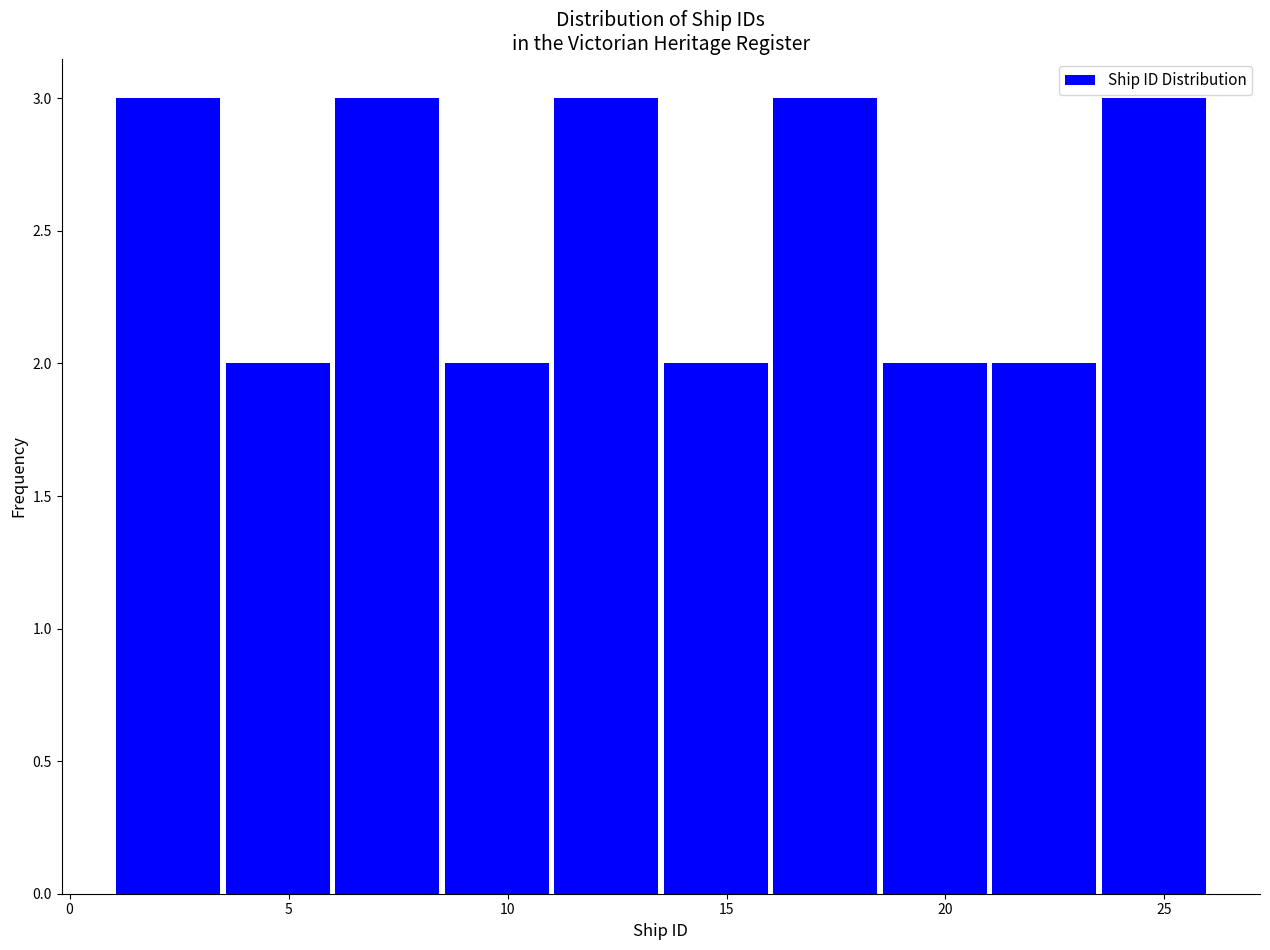

Reading left to right, transcribe this chart: for each bar, give the range it covers on the x-axis and its height. The values are not printed on the chart, so give them approximately, as read against the axis.

1.0 to 3.5: 3
3.5 to 6.0: 2
6.0 to 8.5: 3
8.5 to 11.0: 2
11.0 to 13.5: 3
13.5 to 16.0: 2
16.0 to 18.5: 3
18.5 to 21.0: 2
21.0 to 23.5: 2
23.5 to 26.0: 3